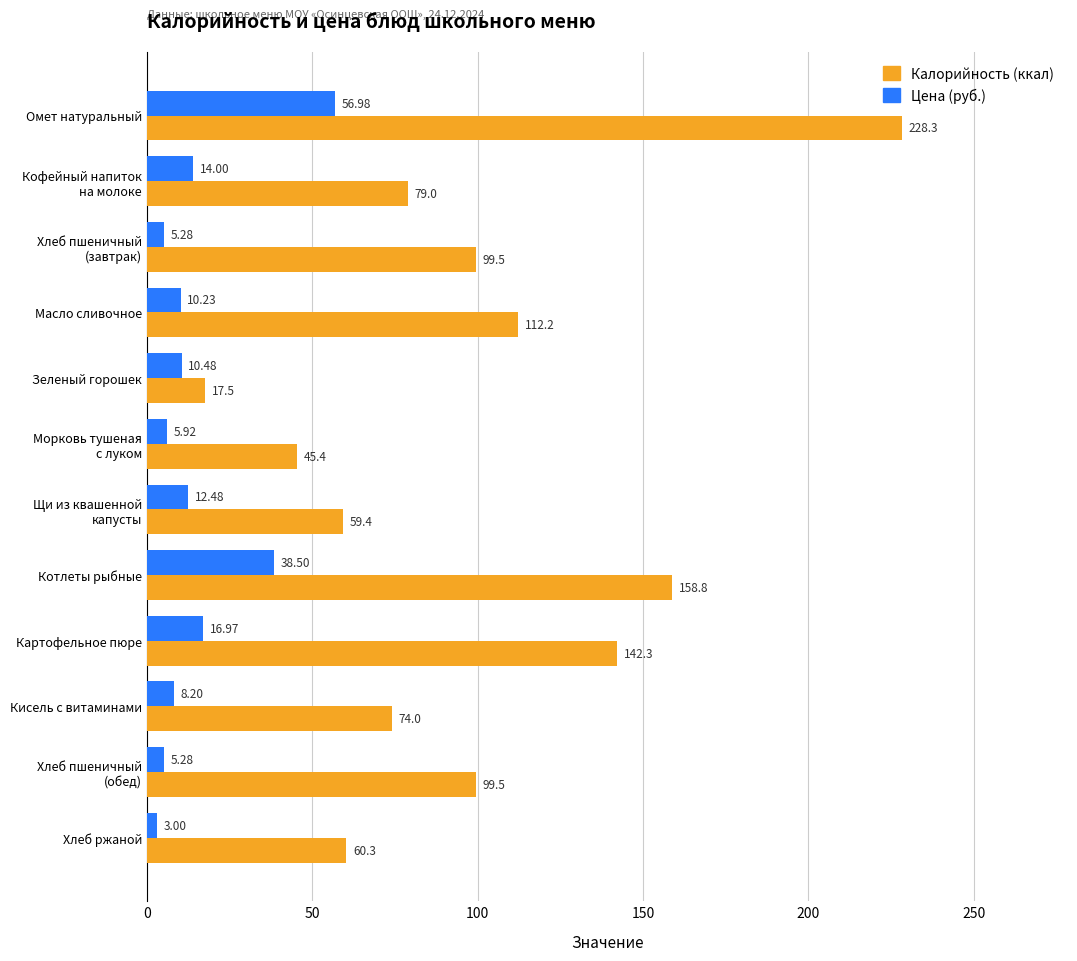

What is the maximum value for Калорийность (ккал)?

228.3